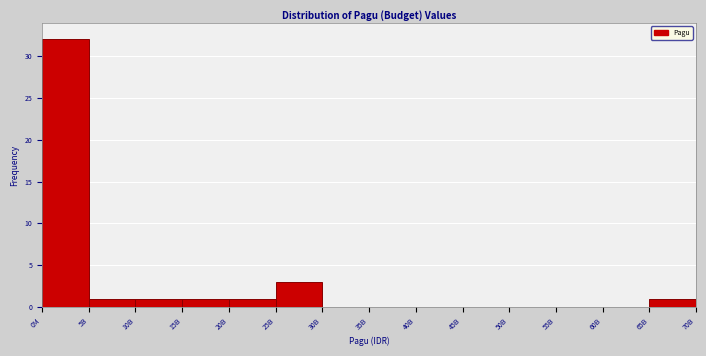

Reading left to right, what are all the values shown in this chart?

0M=32	5B=1	10B=1	15B=1	20B=1	25B=3	30B=0	35B=0	40B=0	45B=0	50B=0	55B=0	60B=0	65B=1